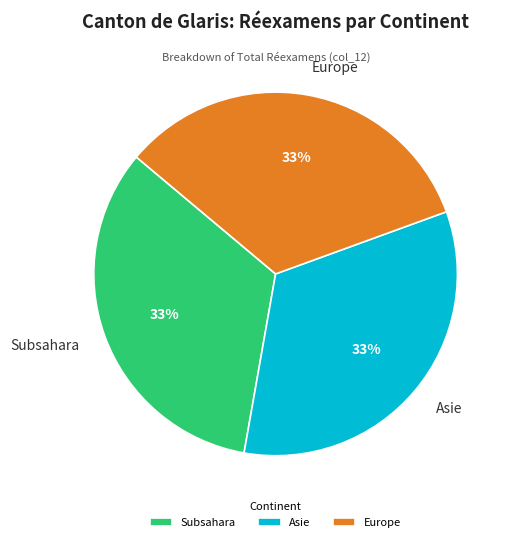

To the nearest percent, what is the average slice percentage?

33%